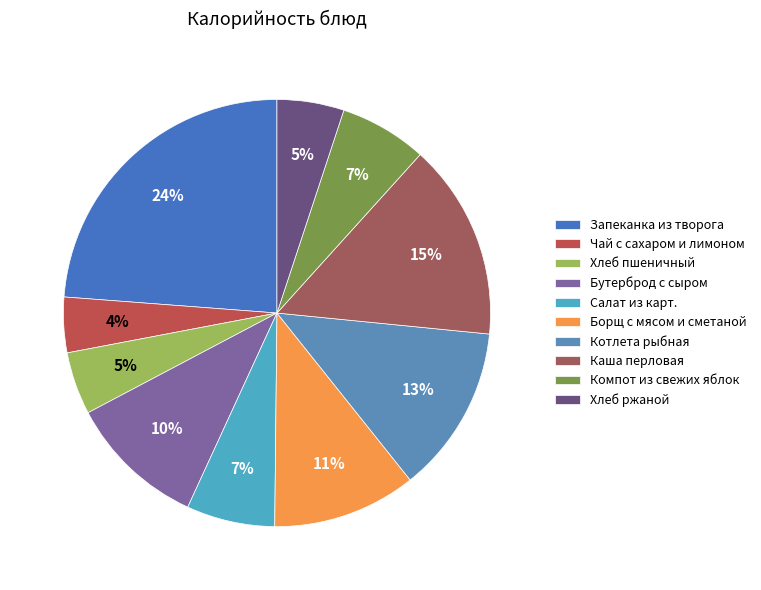

Count the number of slices in the pie.

10